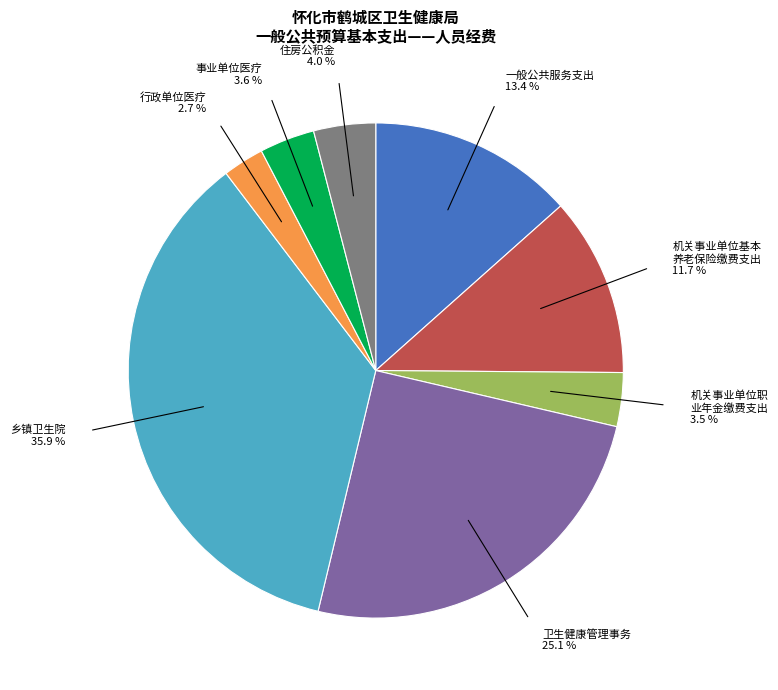

Is there any slice that represents more than half of the pie?

No